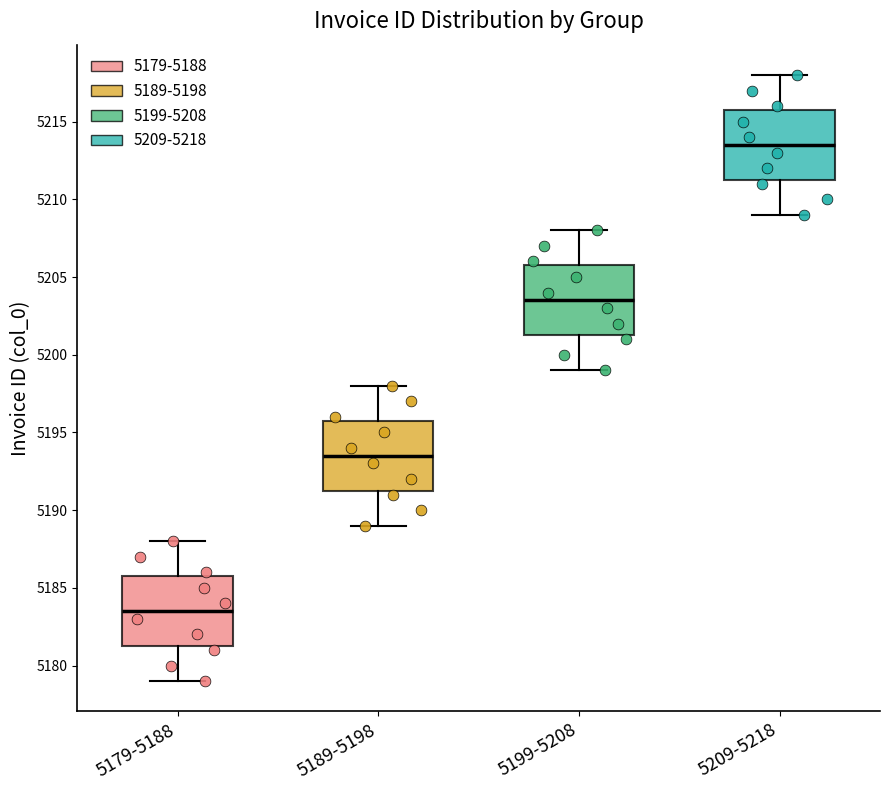

Reading left to right, transcribe this box plot: for each box, give where its median line is, the range the box spans, and where its two whiskers end, as read against the y-axis. The values are not printed on the chart, so give them approximately, as read against the axis.

5179-5188: median 5183.5, box 5181.5 to 5186.0, whiskers 5179.0 to 5188.0
5189-5198: median 5193.5, box 5191.5 to 5196.0, whiskers 5189.0 to 5198.0
5199-5208: median 5203.5, box 5201.5 to 5206.0, whiskers 5199.0 to 5208.0
5209-5218: median 5213.5, box 5211.5 to 5216.0, whiskers 5209.0 to 5218.0